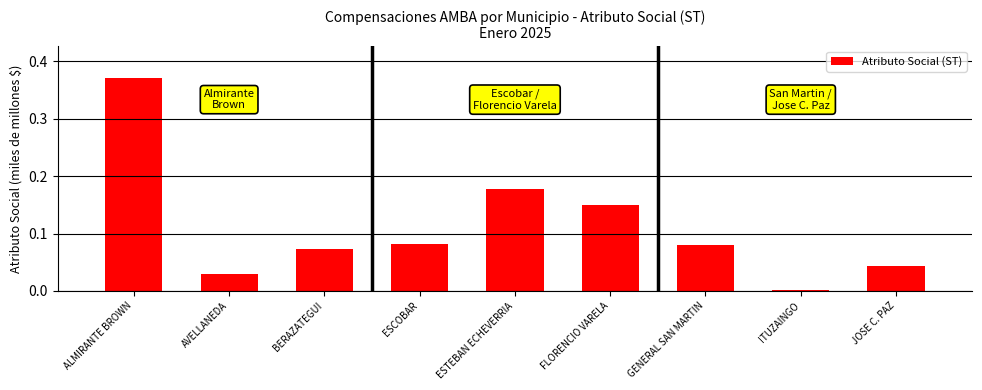

What is the label of the 8th bar from the left?

ITUZAINGO